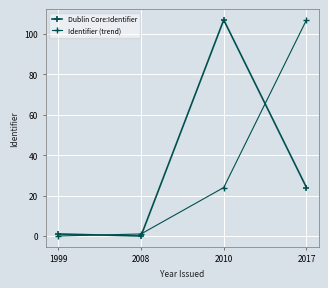

Is the value of Identifier (trend) at 1999 greater than the value of Dublin Core:Identifier at 2017?

No